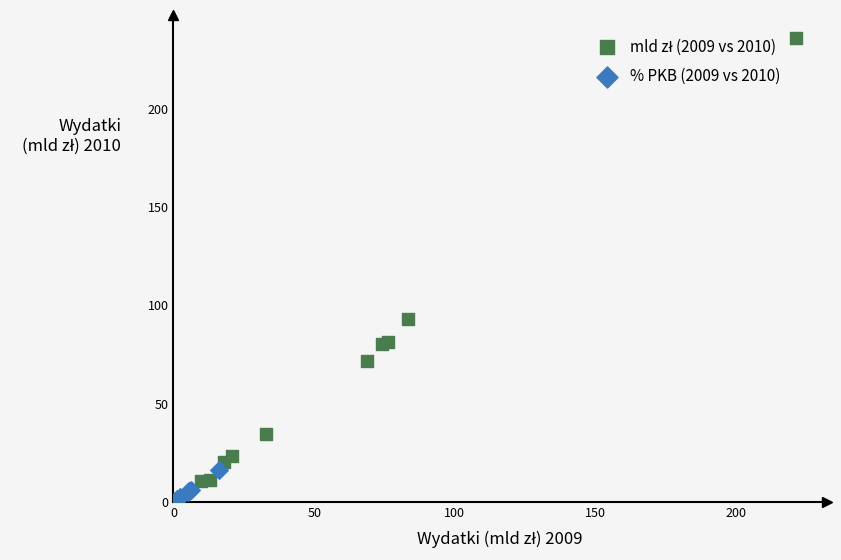

Which series reaches the minimum Y coordinate?

% PKB (2009 vs 2010)